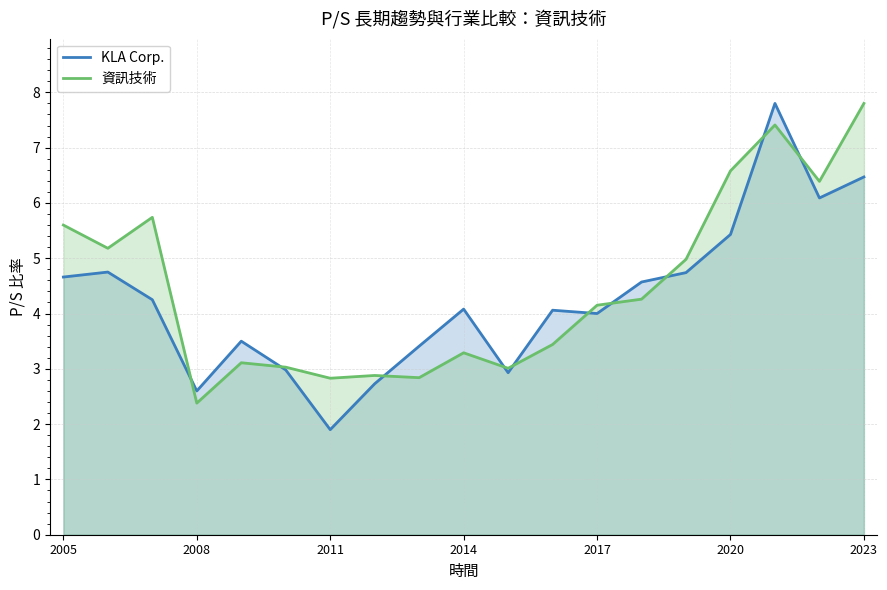

Rank the series at 2014 from highest to lowest value.

KLA Corp., 資訊技術